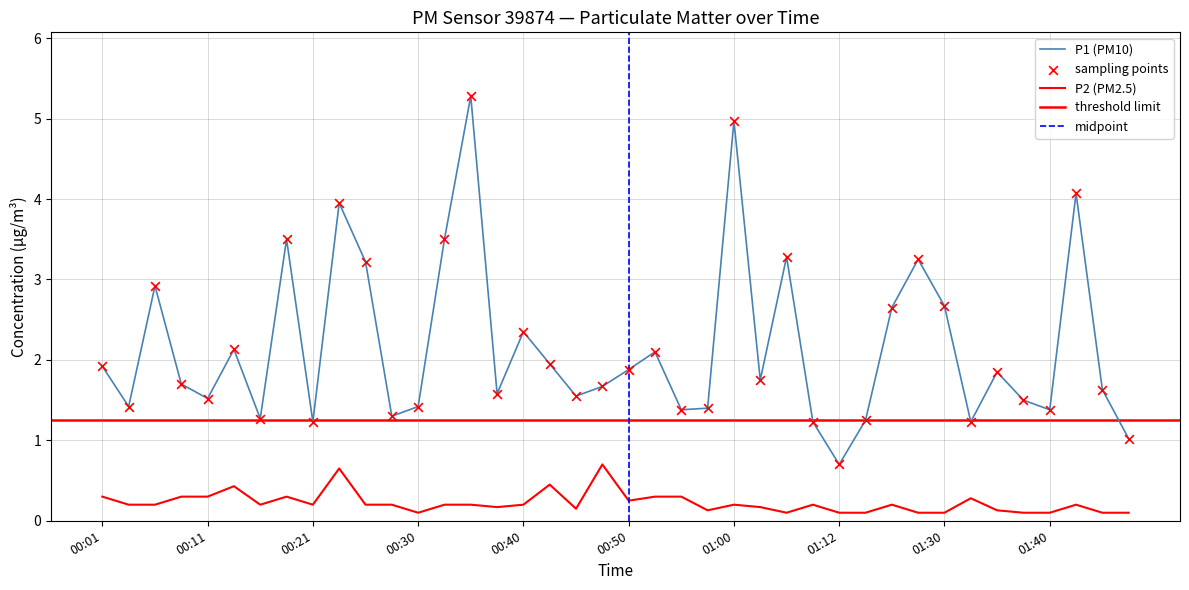

Which series reaches the maximum Y coordinate?

P1